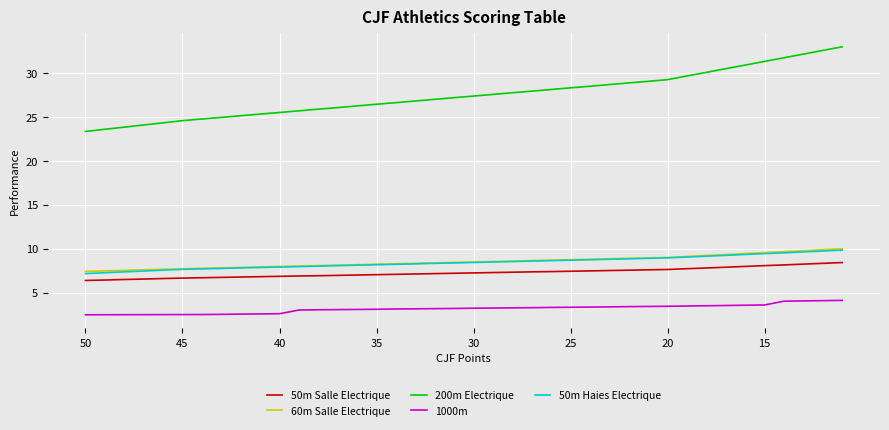

Which series has the largest range (max minus min)?

200m Electrique